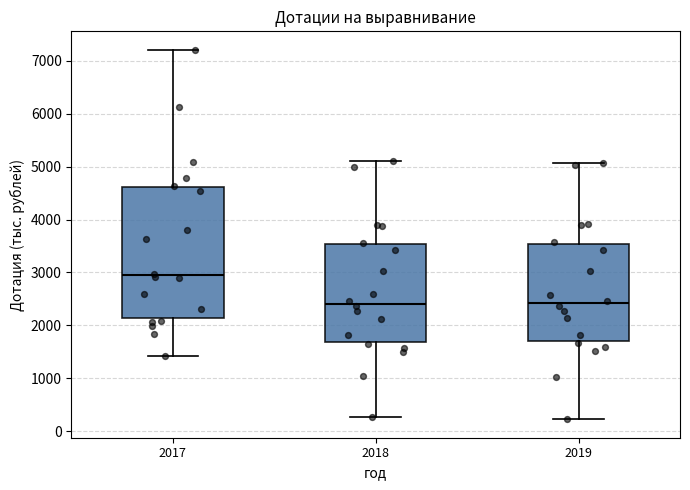

Reading left to right, read every box against the y-axis: the position of its median line, the range the box covers, and the ends of its whiskers. The values are not printed on the chart, so give them approximately, as read against the axis.

2017: median 2900, box 2100 to 4600, whiskers 1400 to 7200
2018: median 2400, box 1700 to 3500, whiskers 300 to 5100
2019: median 2400, box 1700 to 3500, whiskers 200 to 5100